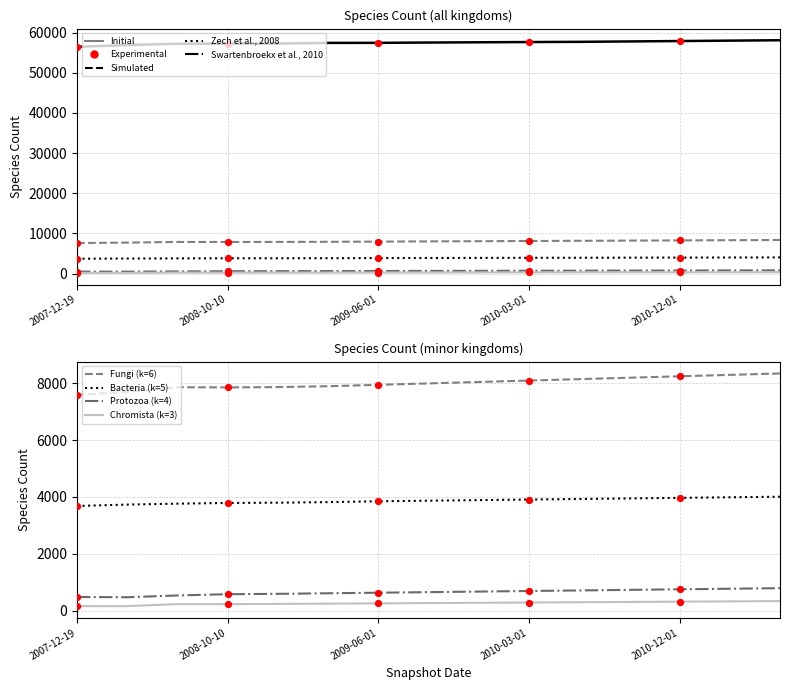

Which series reaches the maximum Y coordinate?

Animalia (k=1)